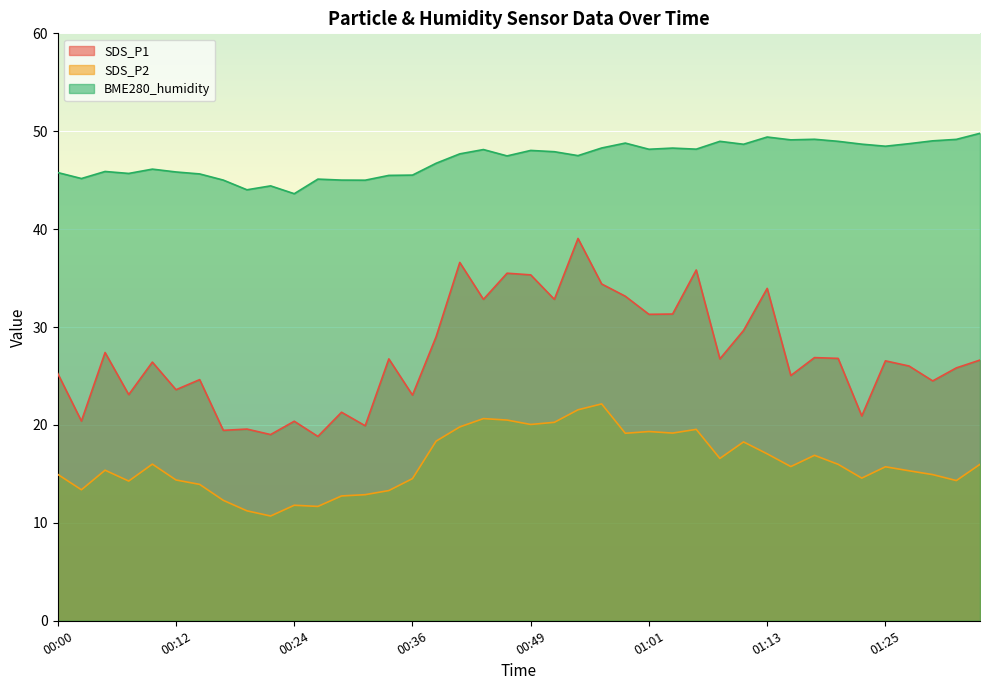

True or false: BME280_humidity and SDS_P2 cross at least once.

False